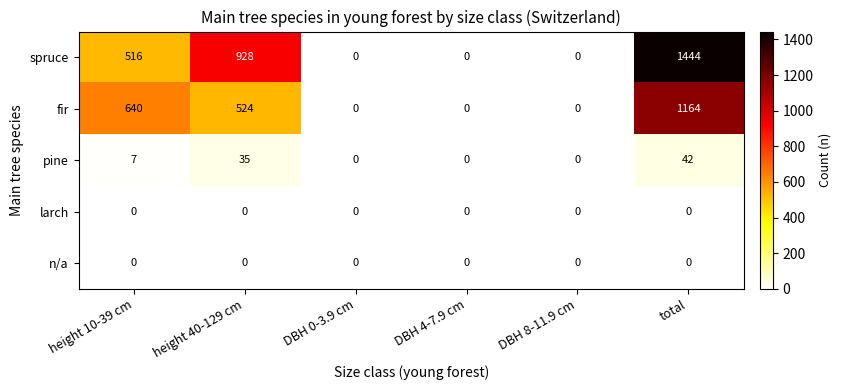

What is the highest value of the spruce series?

1444